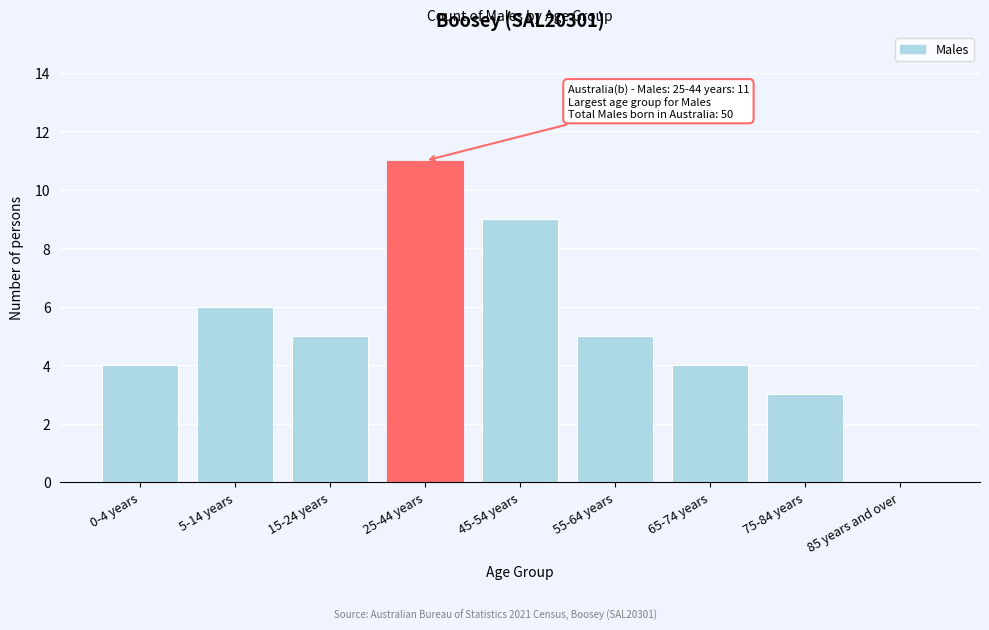

Reading right to left, extract all data points from this chart.

85 years and over=0	75-84 years=3	65-74 years=4	55-64 years=5	45-54 years=9	25-44 years=11	15-24 years=5	5-14 years=6	0-4 years=4